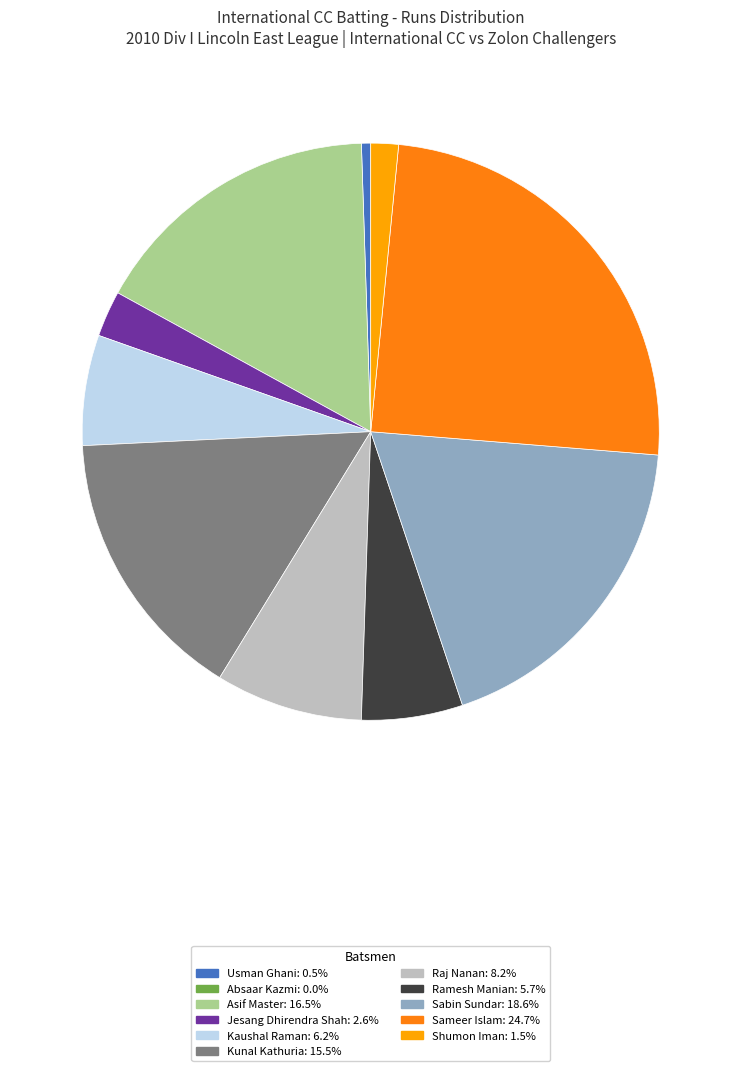

Is there any slice that represents more than half of the pie?

No